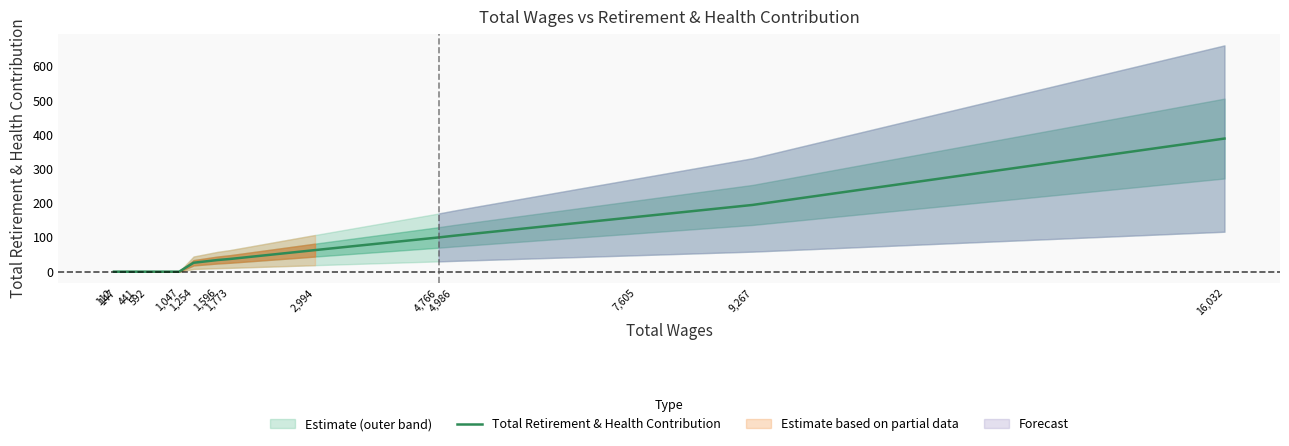

Rank the categories by value from lowest to highest.

112, 147, 441, 592, 1,047, 1,254, 1,596, 1,773, 2,994, 4,766, 4,986, 7,605, 9,267, 16,032